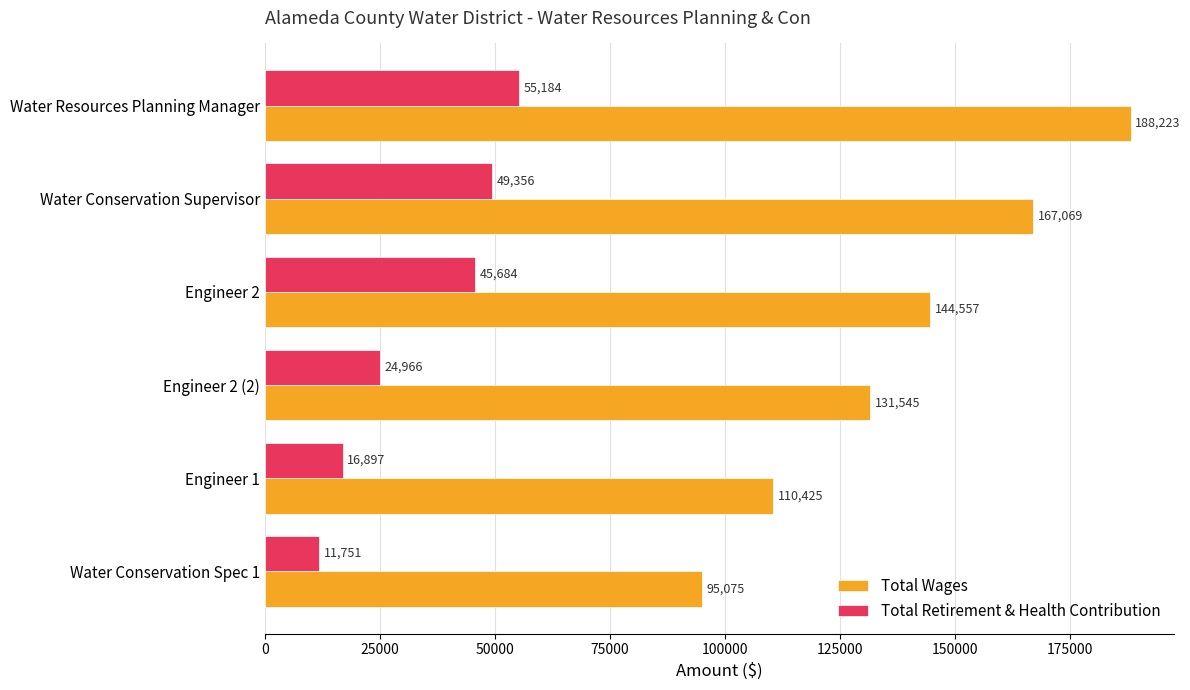

List the series in order of their overall mean, lowest first.

Total Retirement & Health Contribution, Total Wages